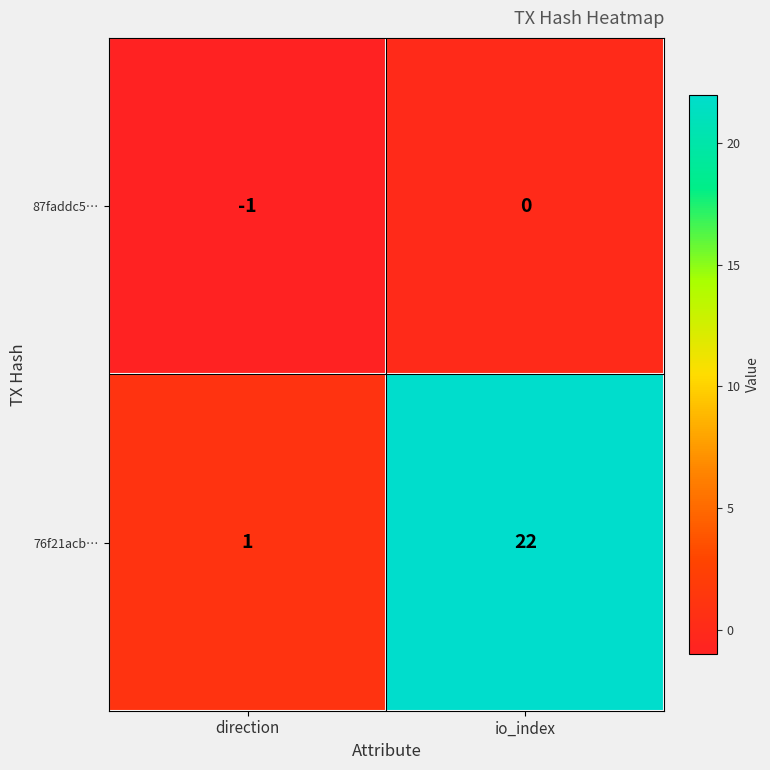

Reading left to right, what are all the values shown in this chart?

87faddc5…: -1	0
76f21acb…: 1	22